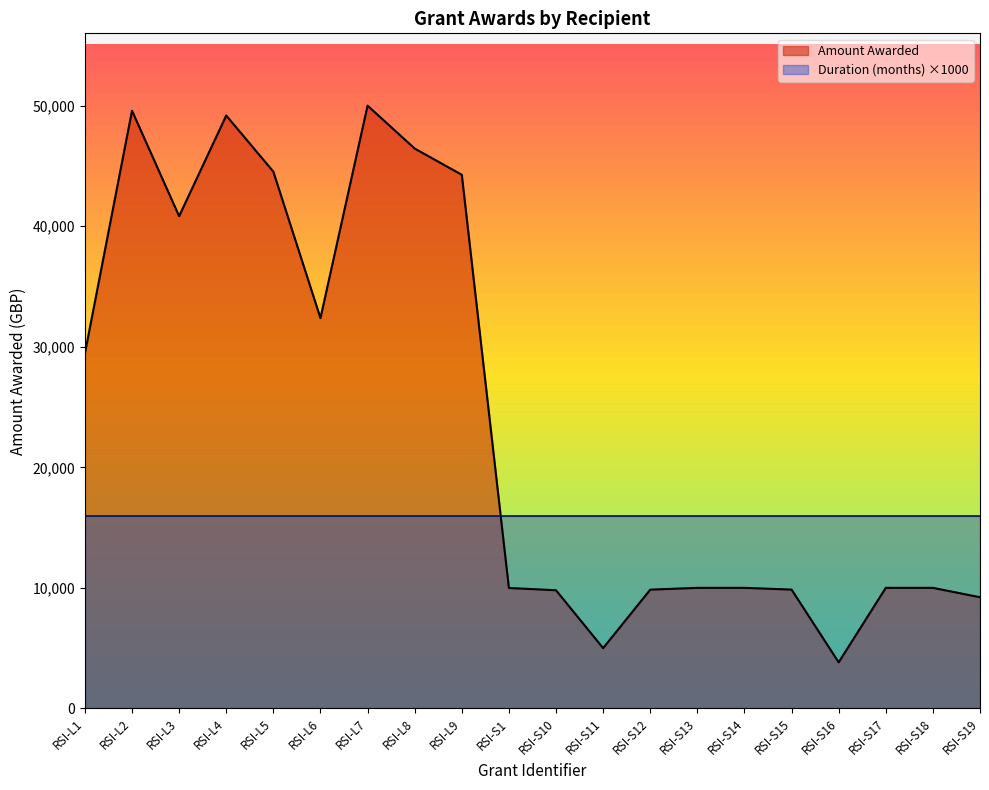

Which label corresponds to the largest value in the chart?

RSI-L7